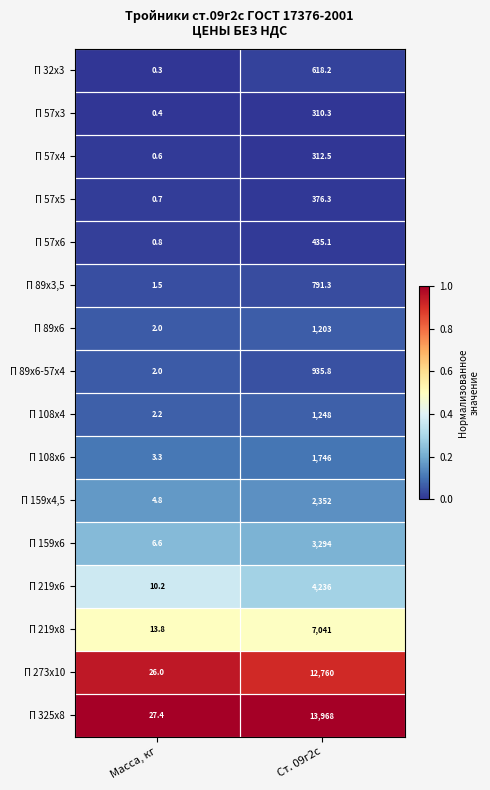

Which series changed the most between Масса, кг and Ст. 09г2с?

П 325х8